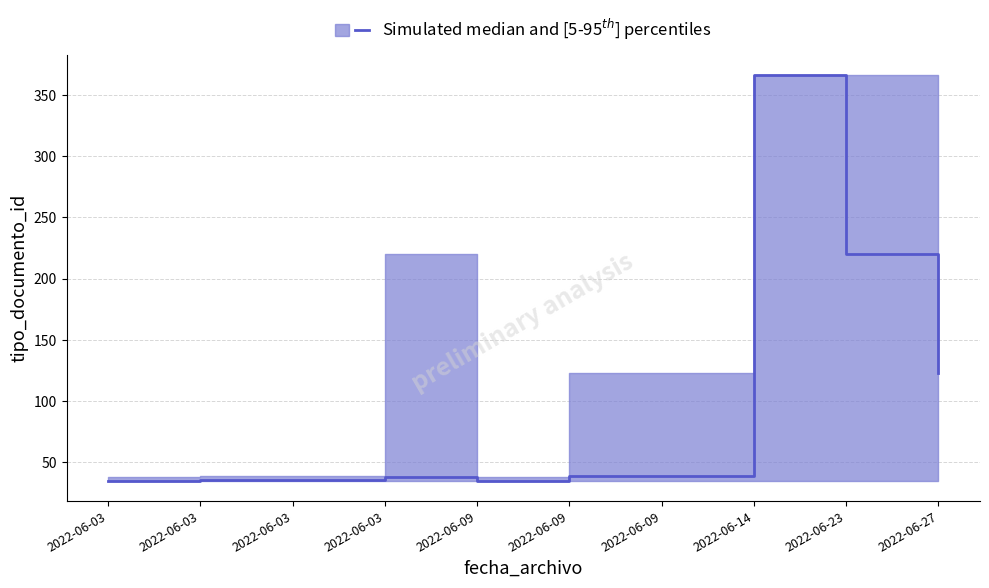

True or false: the data shows 11 at 2022-06-03.

False